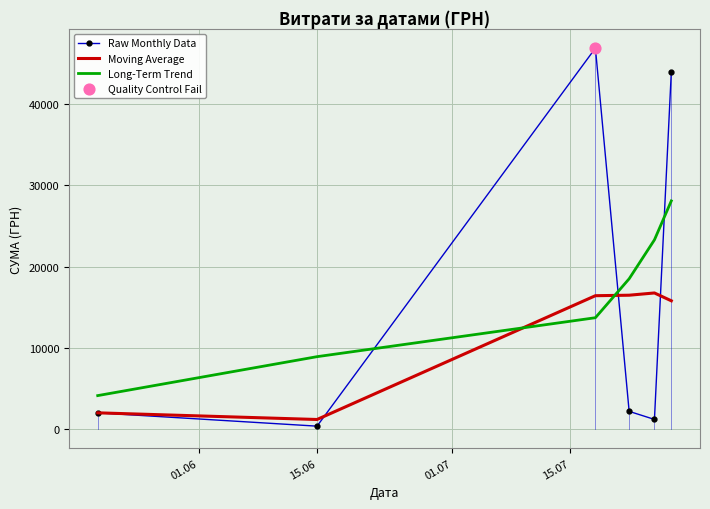

Which series has the widest spread of values?

Raw Monthly Data